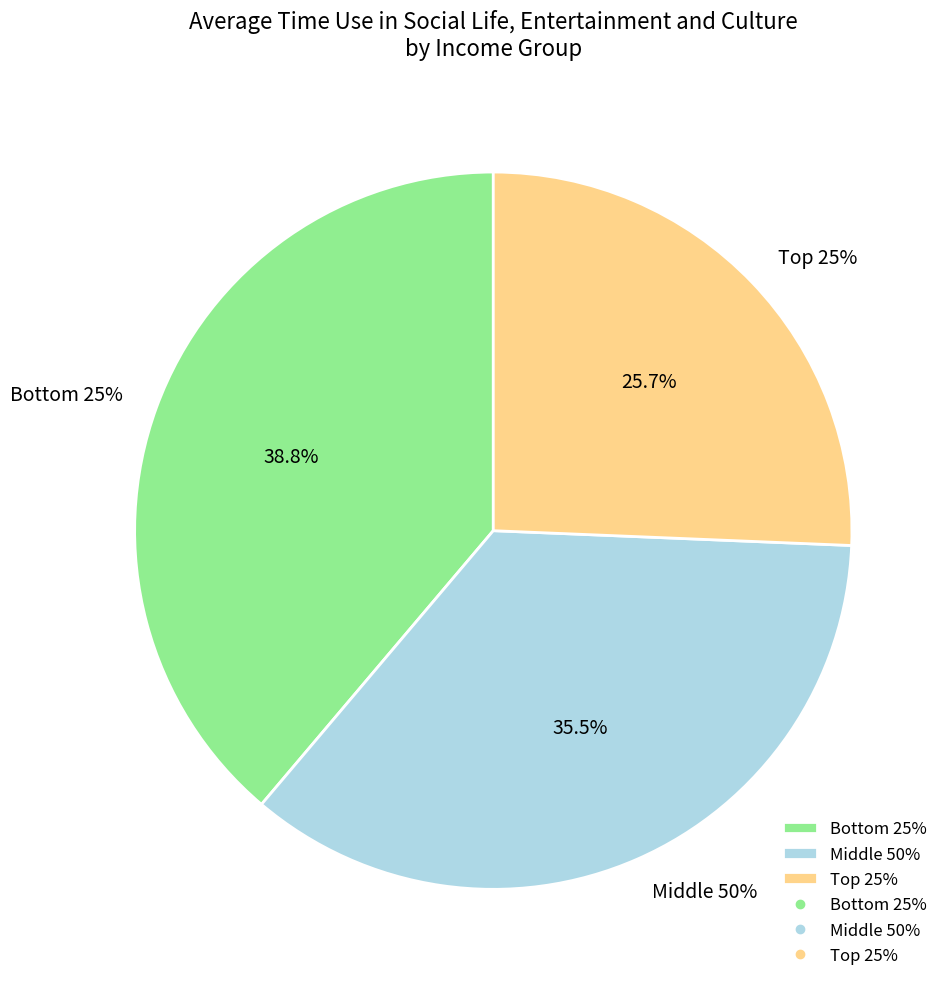

Does any single category account for the majority?

No